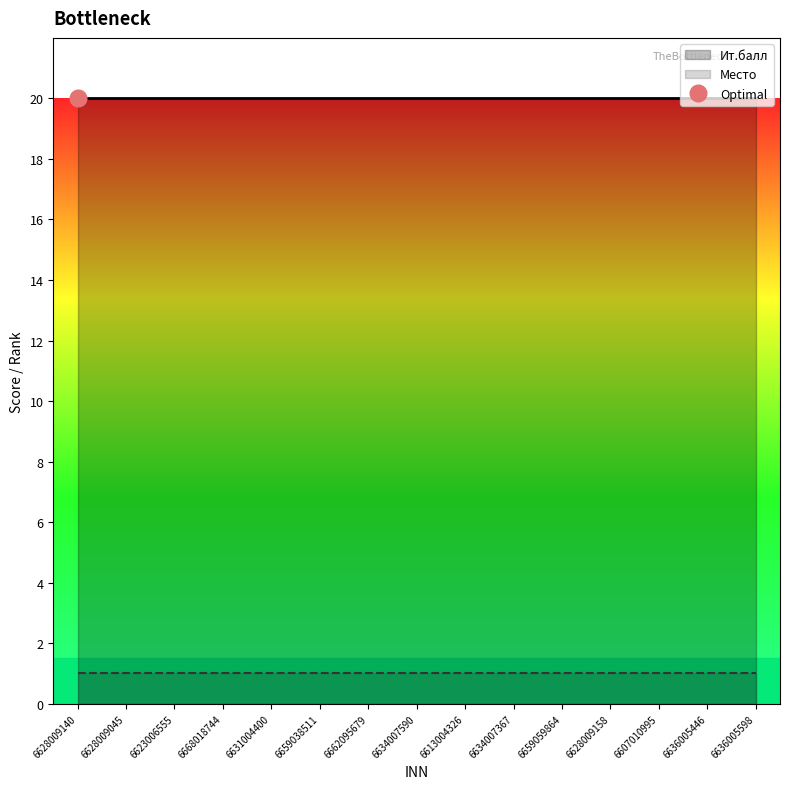

Reading right to left, extract all data points from this chart.

Ит.балл: 20	20	20	20	20	20	20	20	20	20	20	20	20	20	20
Место: 1	1	1	1	1	1	1	1	1	1	1	1	1	1	1